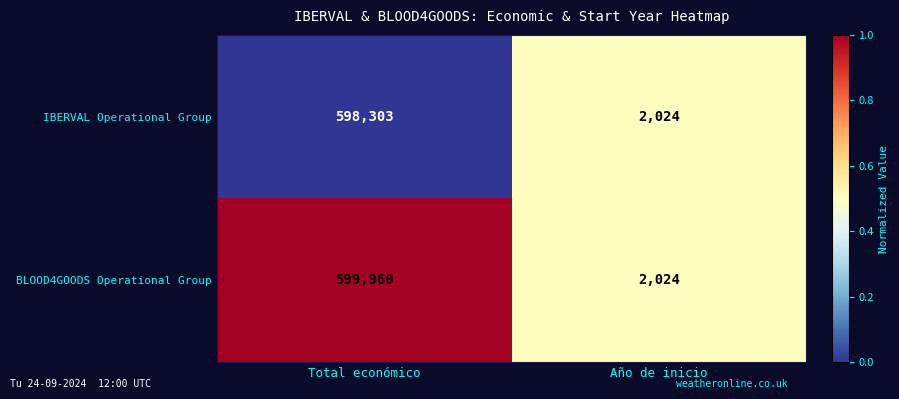

What is the total value across all series at Total económico?

1198263